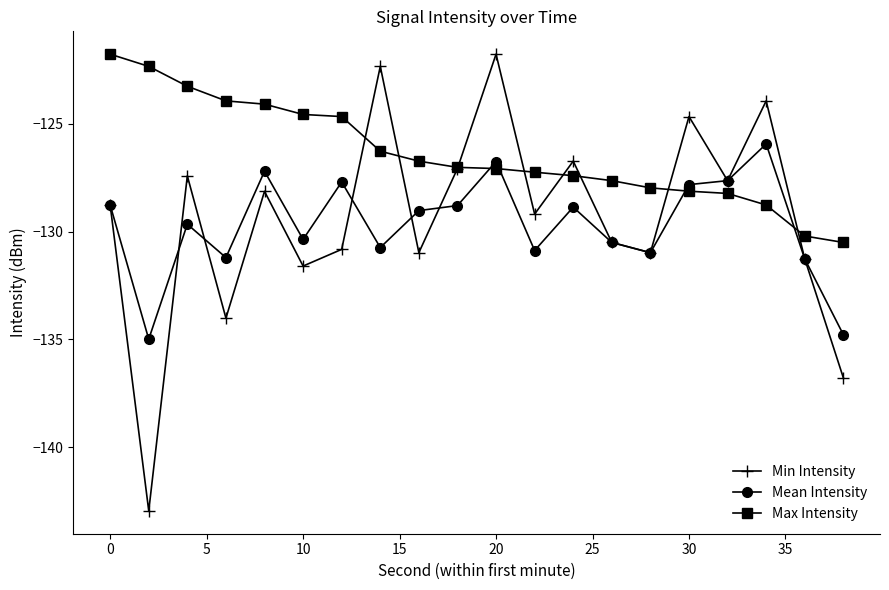

What is the sum of all Min Intensity values?

-2587.5